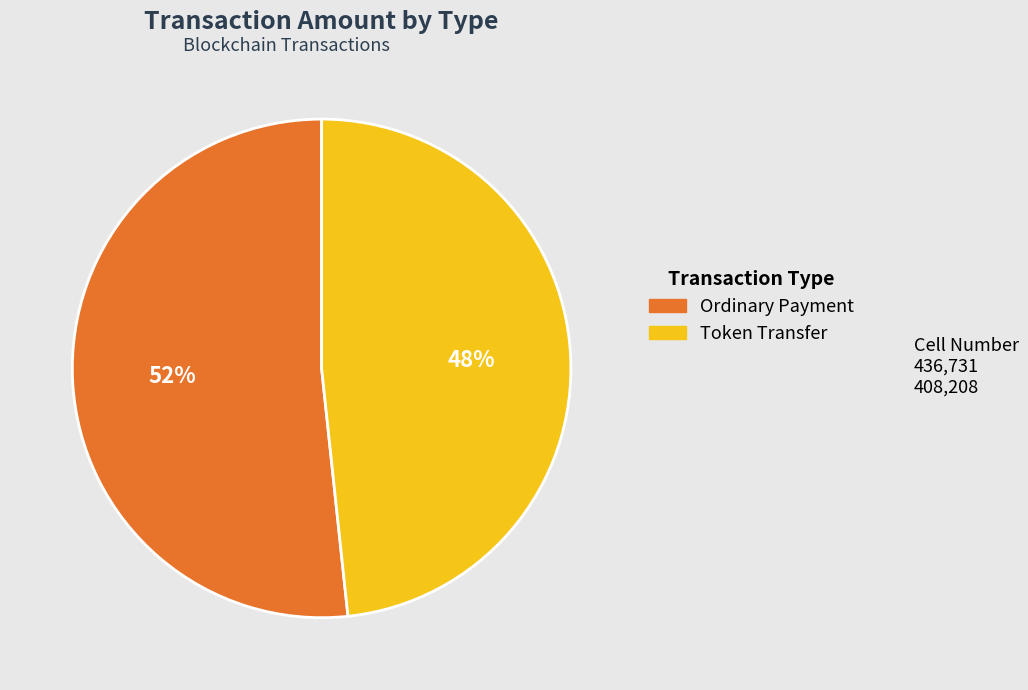

Between Ordinary Payment and Token Transfer, which is larger?

Ordinary Payment